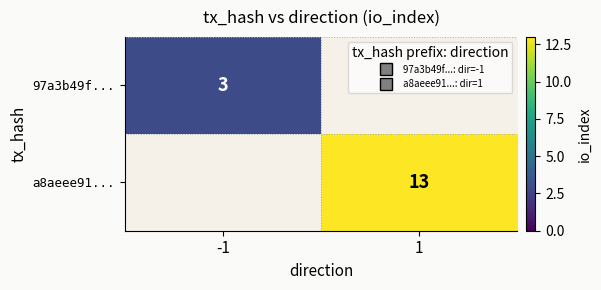

True or false: 97a3b49f... has a value of 4.1 at -1.

False